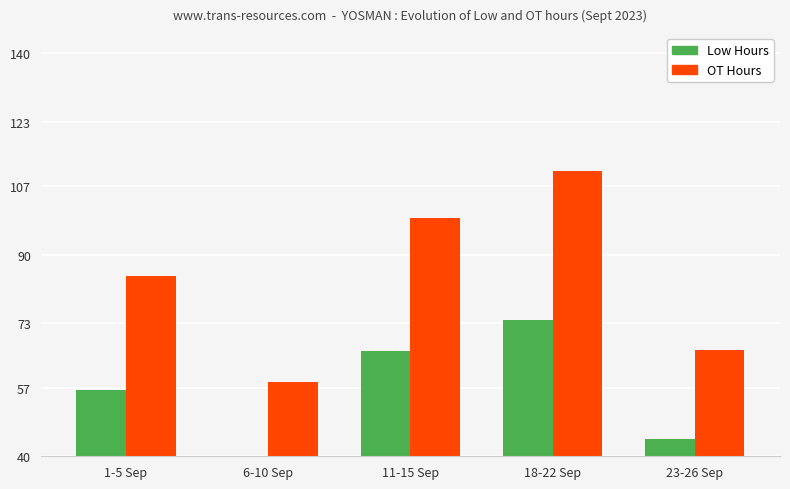

What is the minimum value shown in the chart?

39.0